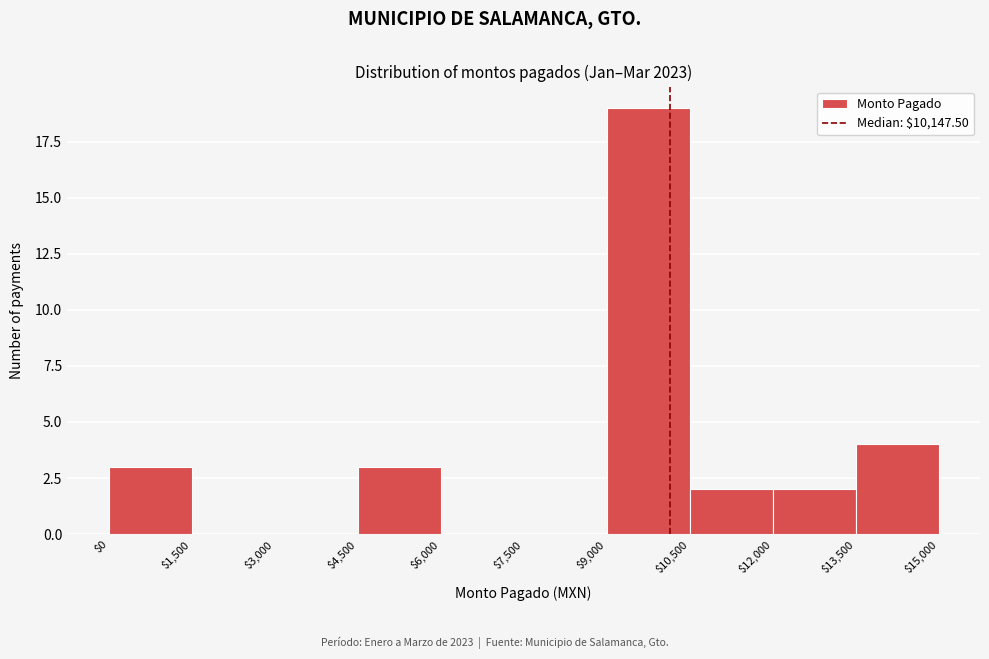

Reading left to right, transcribe this chart: for each bar, give the range it covers on the x-axis and its height. The values are not printed on the chart, so give them approximately, as read against the axis.

$0 to $1,500: 3
$1,500 to $3,000: 0
$3,000 to $4,500: 0
$4,500 to $6,000: 3
$6,000 to $7,500: 0
$7,500 to $9,000: 0
$9,000 to $10,500: 19
$10,500 to $12,000: 2
$12,000 to $13,500: 2
$13,500 to $15,000: 4